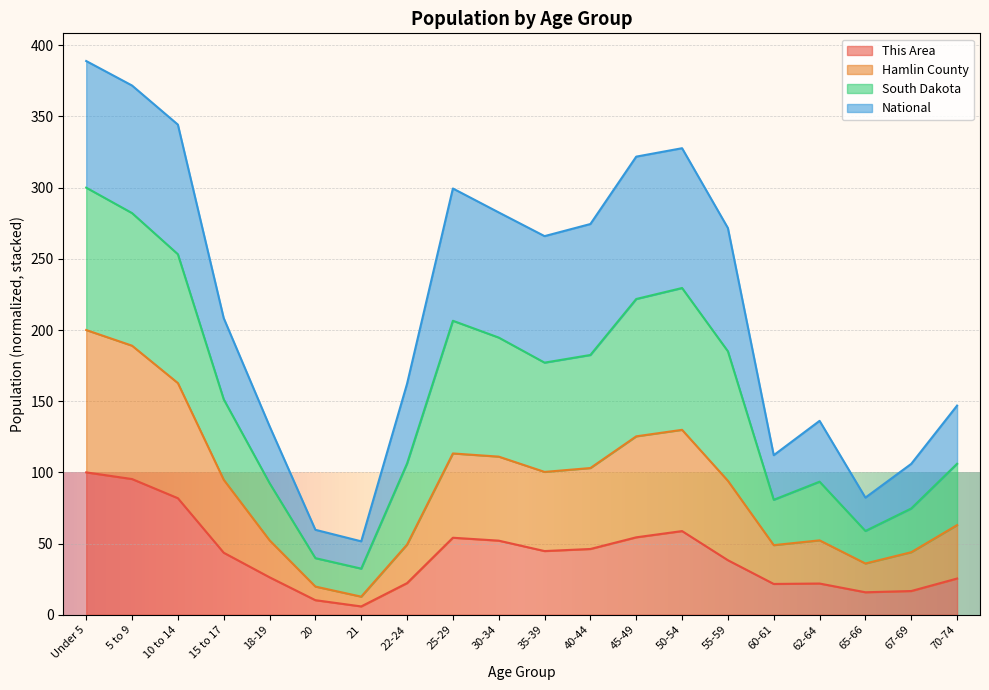

True or false: This Area has more than 2 interior local peaks.

True